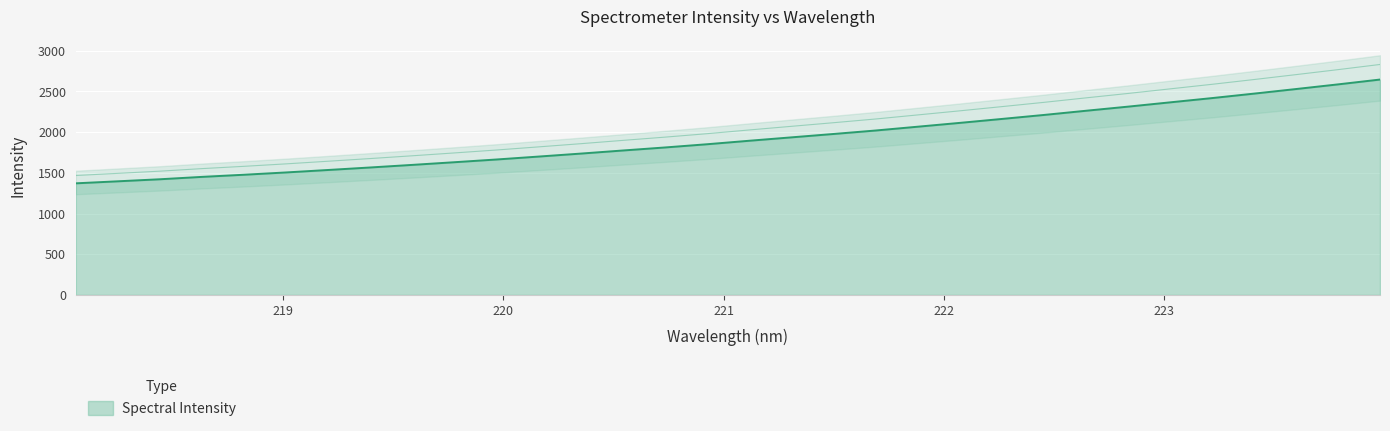

Where is the data nearest to the value 2149?

221.6902